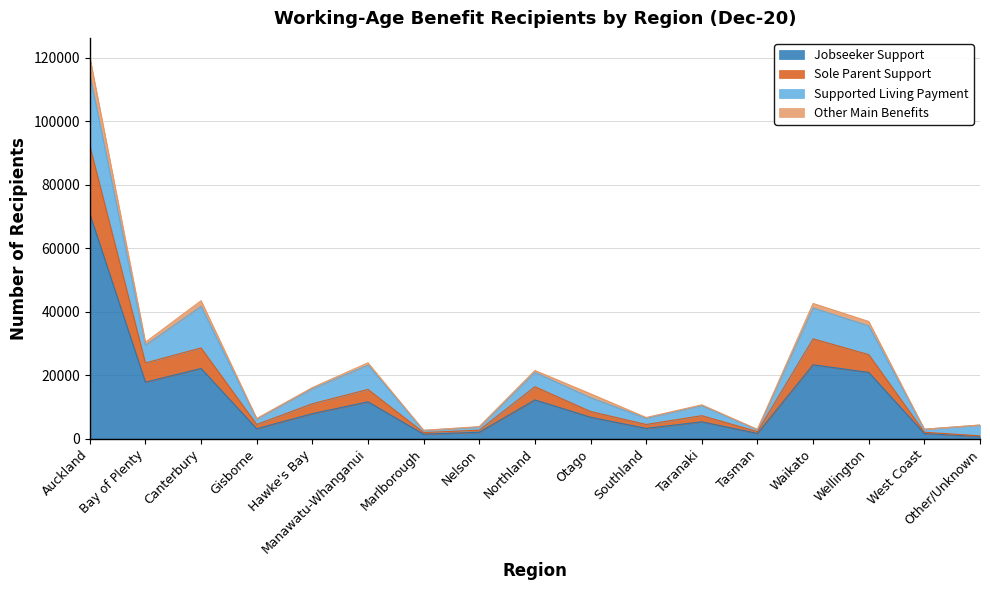

In Jobseeker Support, how many points are lower than both neighbors (excluding endpoints)?

5